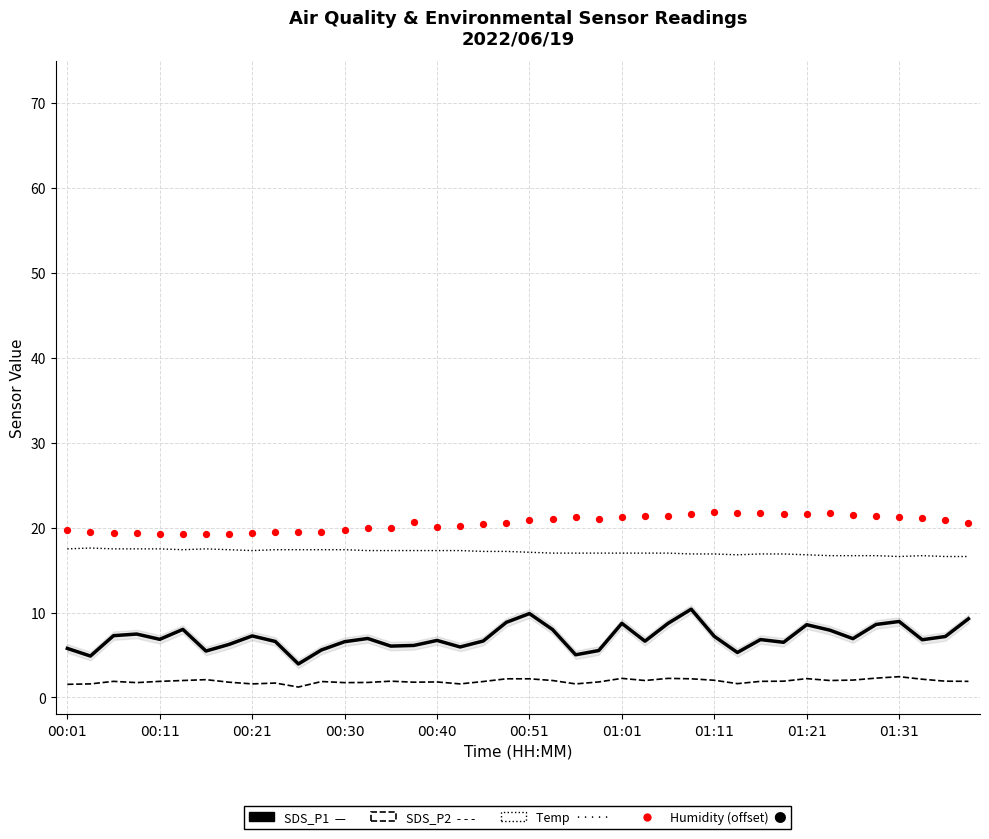

At how many categories does at least one series exceed 16?

40